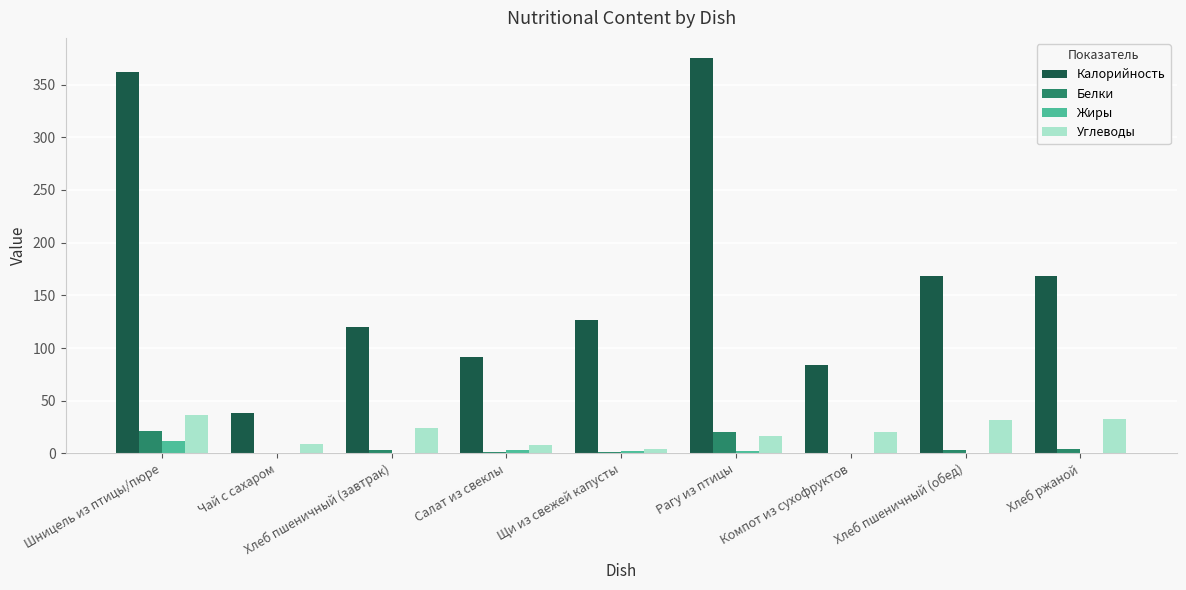

True or false: Калорийность has a value of 362.0 at Шницель из птицы/пюре.

True